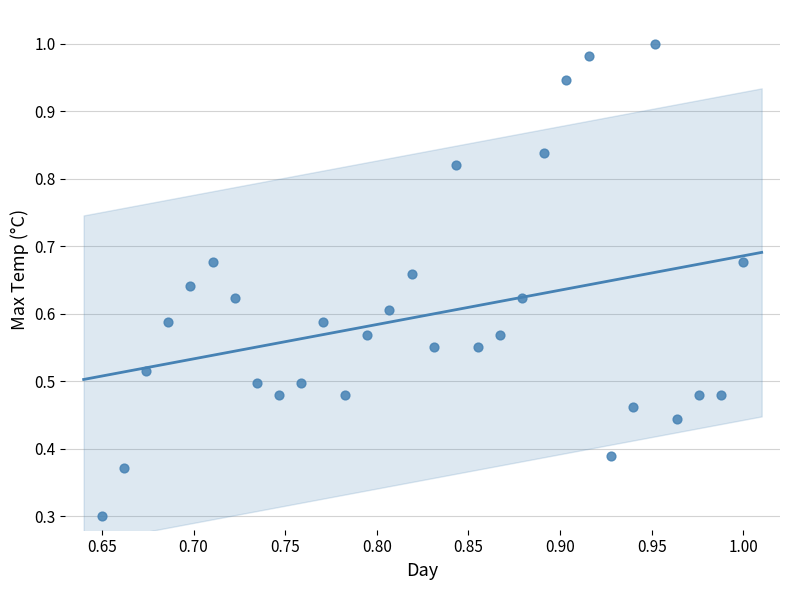

What Y value in the scatter plot is closest to 0?

0.3